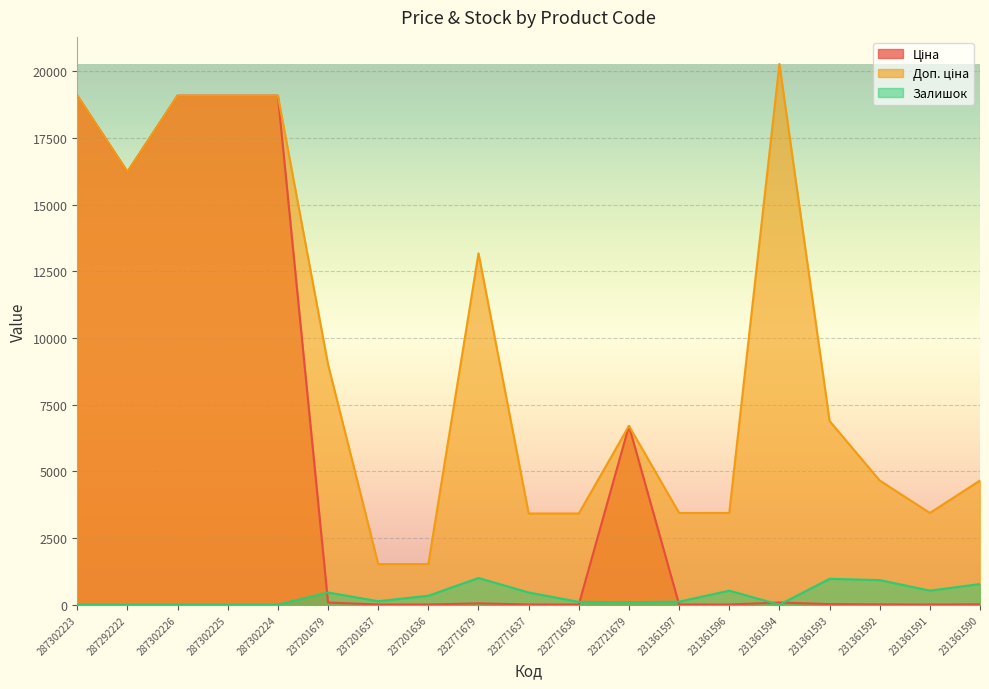

Which series has the largest total across all categories?

Доп. ціна